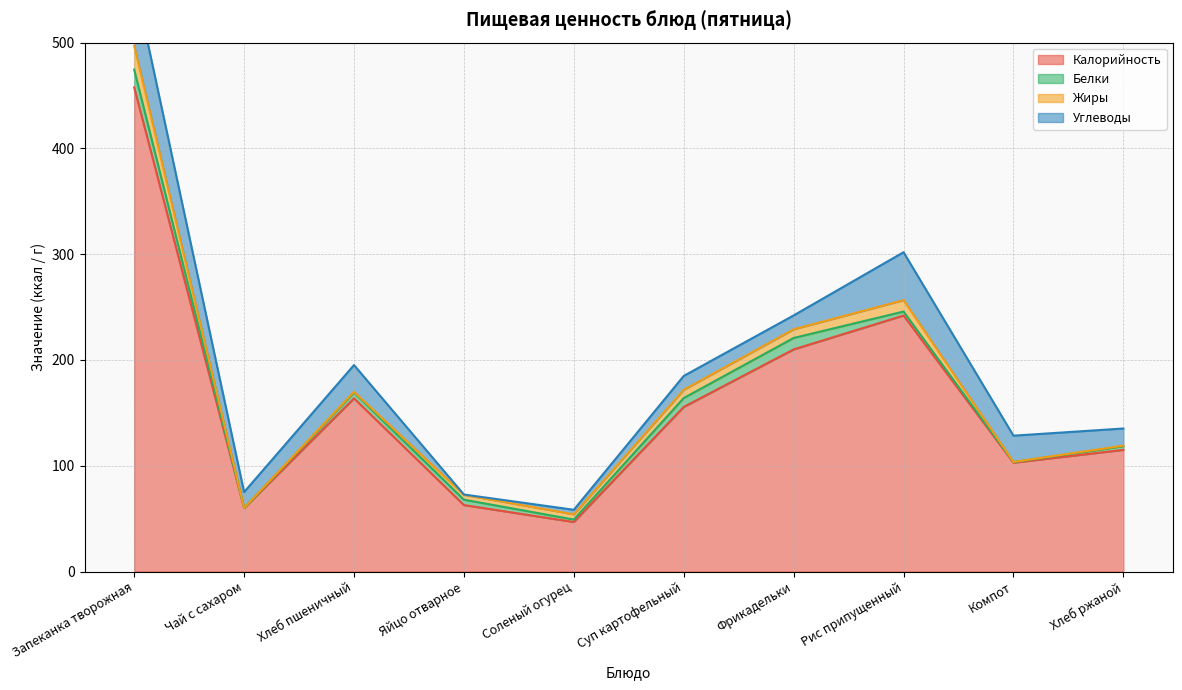

What are all the series names shown in the legend?

Калорийность, Белки, Жиры, Углеводы